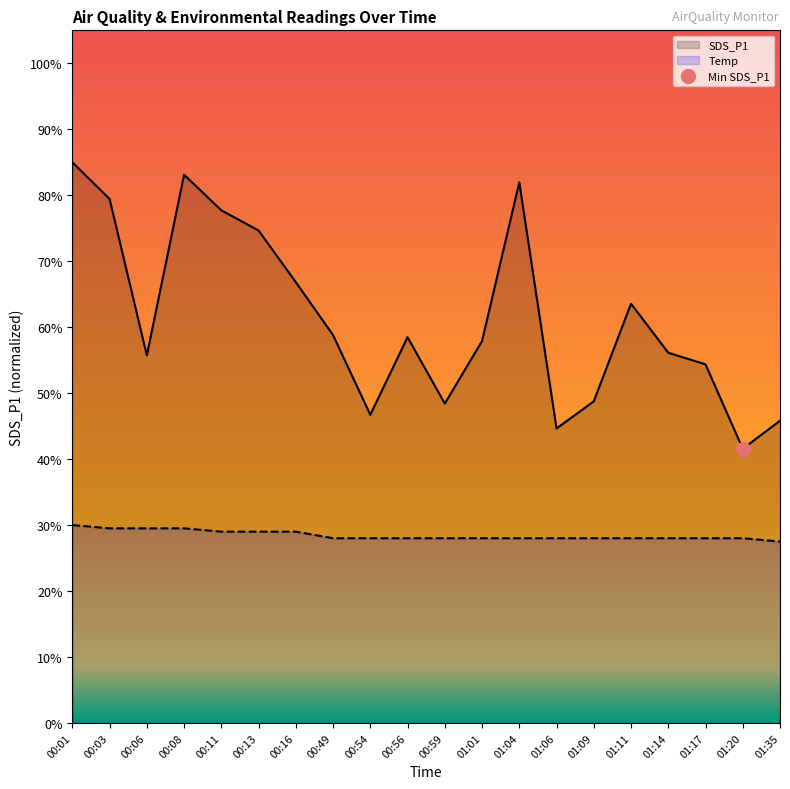

The value of Temp at 00:59 is 40.1. True or false?

False